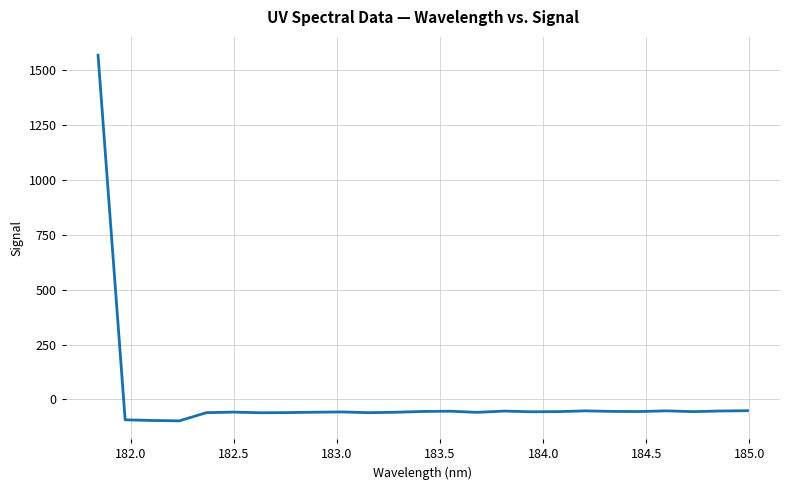

What is the smallest value displayed?

-98.1